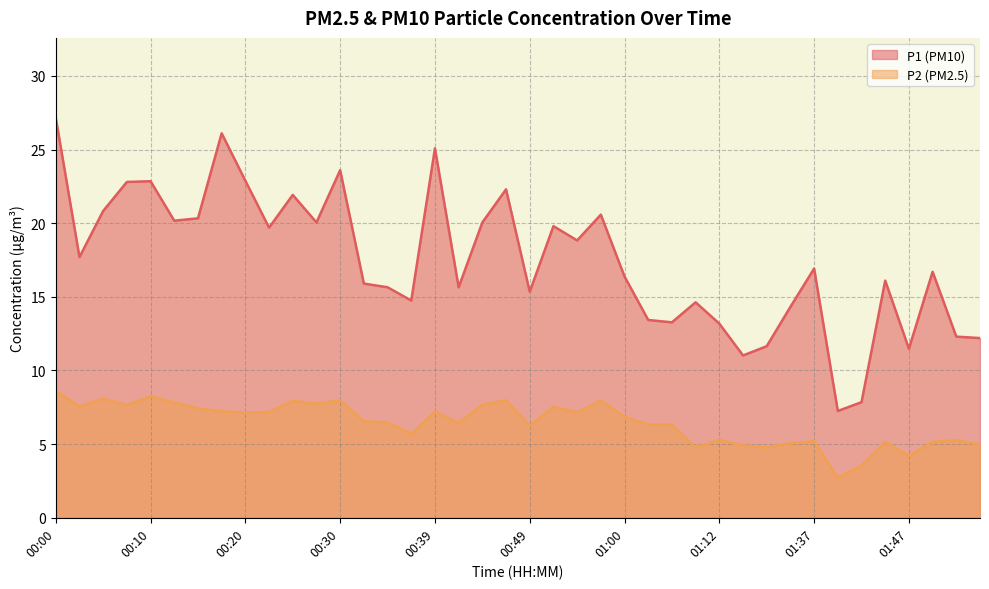

Which series has the largest total across all categories?

P1 (PM10)